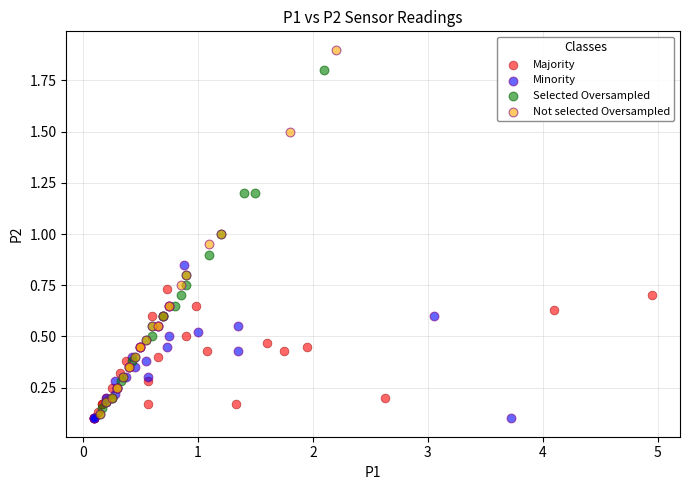

Which series reaches the maximum Y coordinate?

Not selected Oversampled